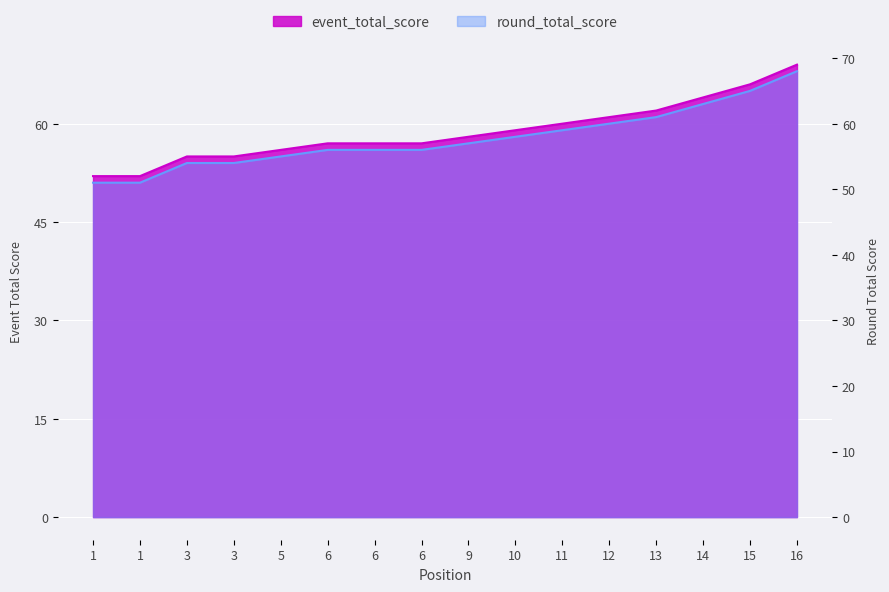

Reading left to right, what are all the values shown in this chart?

event_total_score: 52	52	55	55	56	57	57	57	58	59	60	61	62	64	66	69
round_total_score: 51	51	54	54	55	56	56	56	57	58	59	60	61	63	65	68